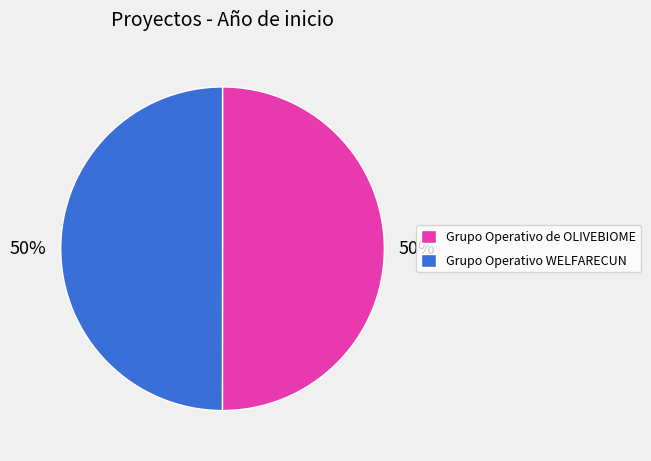

To the nearest percent, what portion does Grupo Operativo WELFARECUN represent?

50%